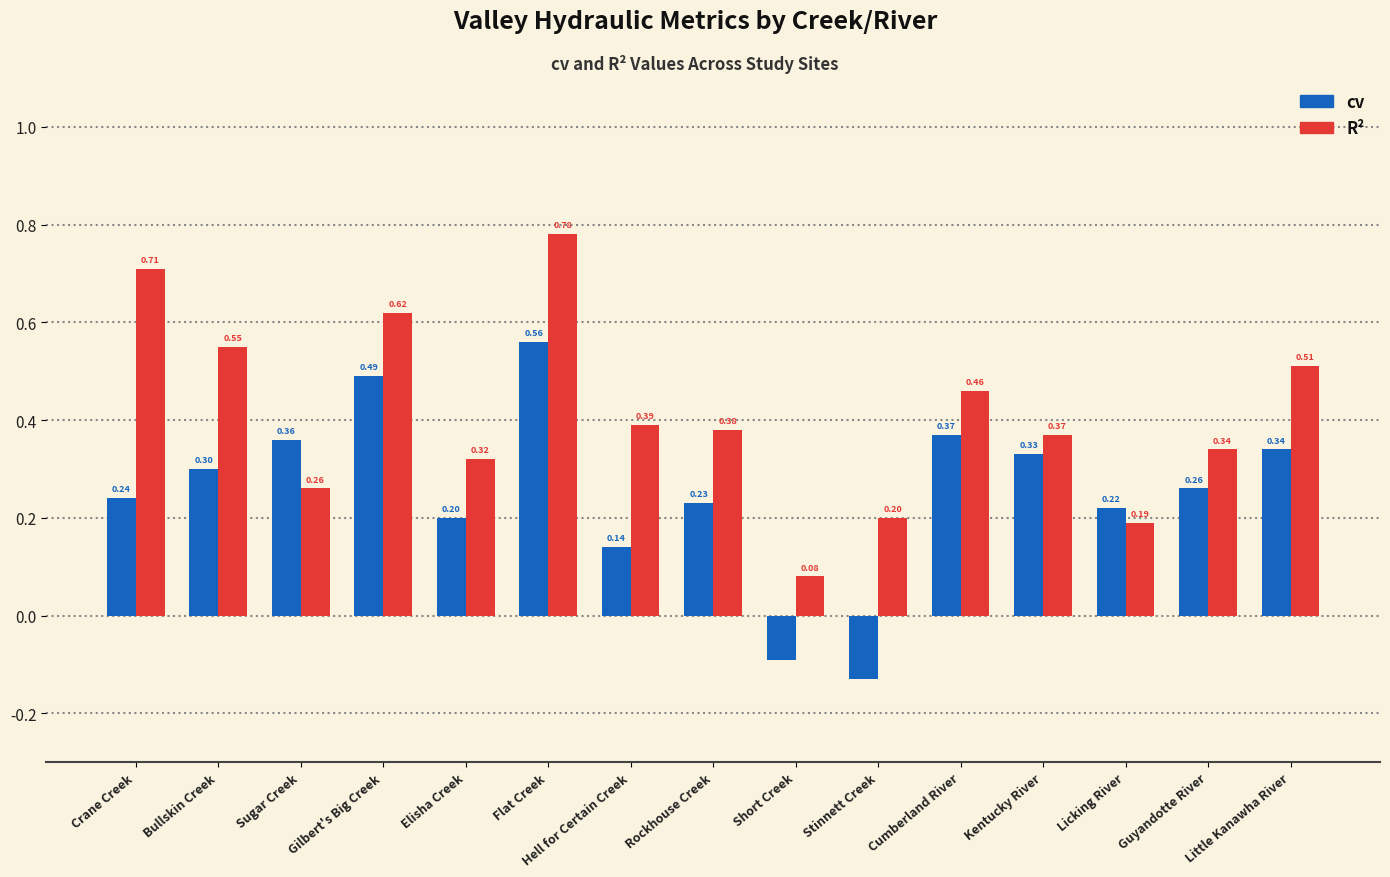

How many values in cv are above zero?

13